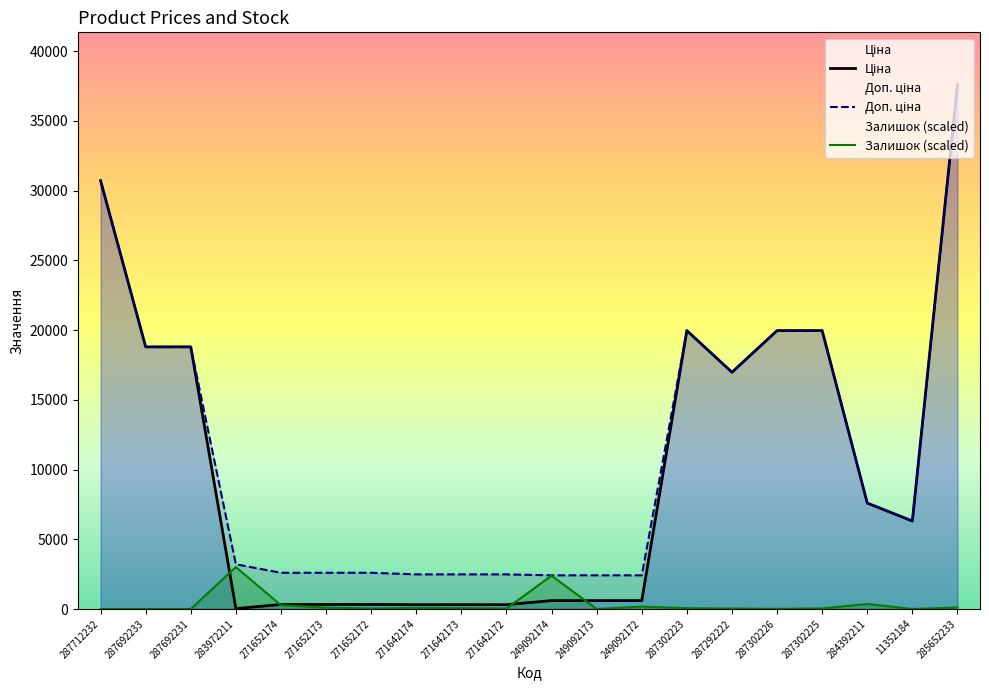

What is the total value across all series at 249092173?

3018.6